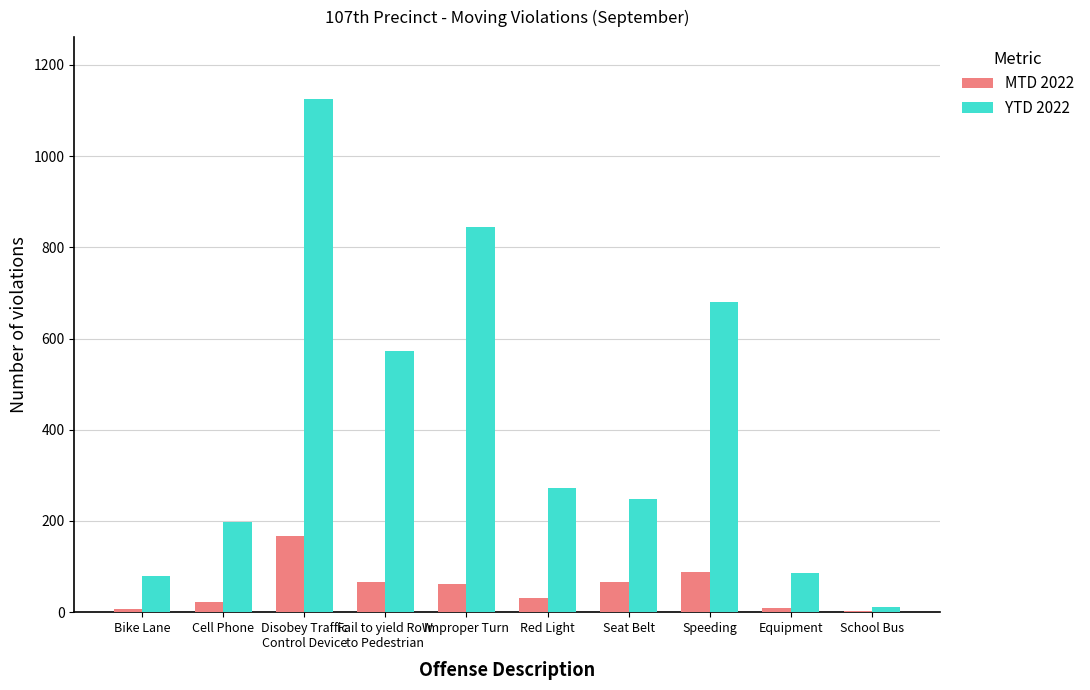

What is the maximum value shown in the chart?

1126